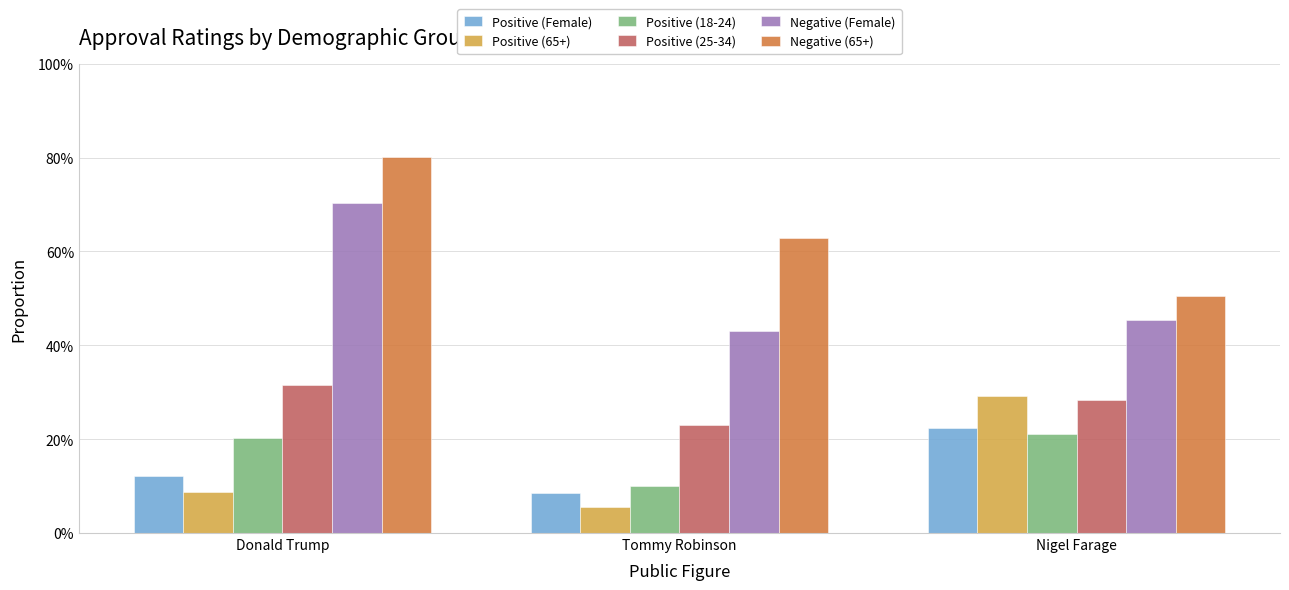

Reading left to right, what are all the values shown in this chart?

Positive (Female): Donald Trump=0.1	Tommy Robinson=0.1	Nigel Farage=0.2
Positive (65+): Donald Trump=0.1	Tommy Robinson=0.1	Nigel Farage=0.3
Positive (18-24): Donald Trump=0.2	Tommy Robinson=0.1	Nigel Farage=0.2
Positive (25-34): Donald Trump=0.3	Tommy Robinson=0.2	Nigel Farage=0.3
Negative (Female): Donald Trump=0.7	Tommy Robinson=0.4	Nigel Farage=0.5
Negative (65+): Donald Trump=0.8	Tommy Robinson=0.6	Nigel Farage=0.5